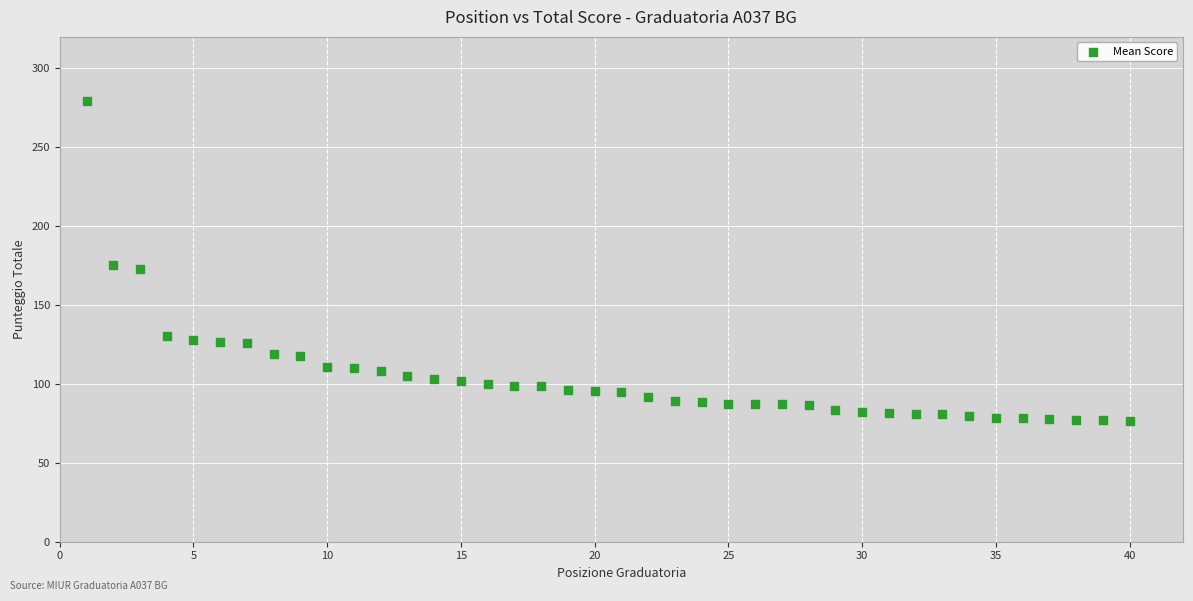

What is the range of X values (max minus min)?

39.0